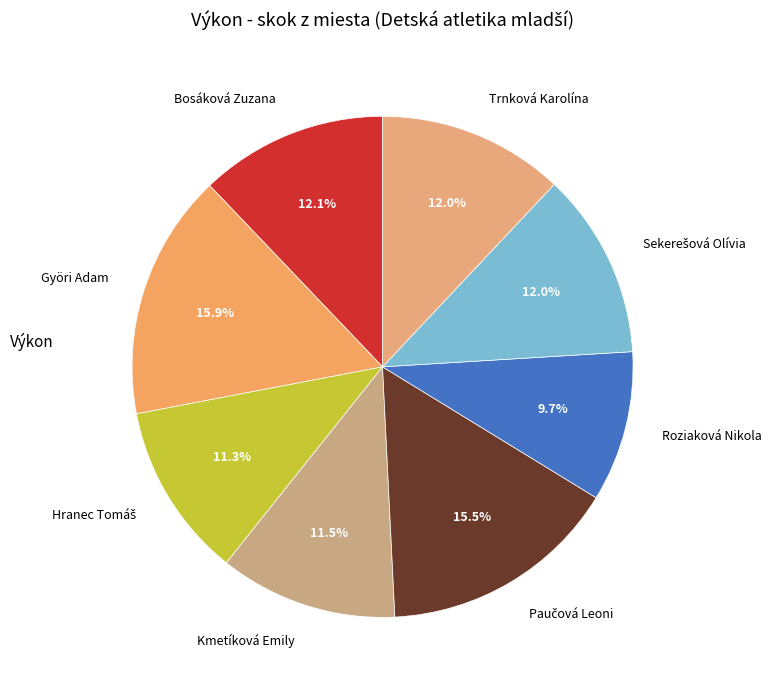

Does any single category account for the majority?

No